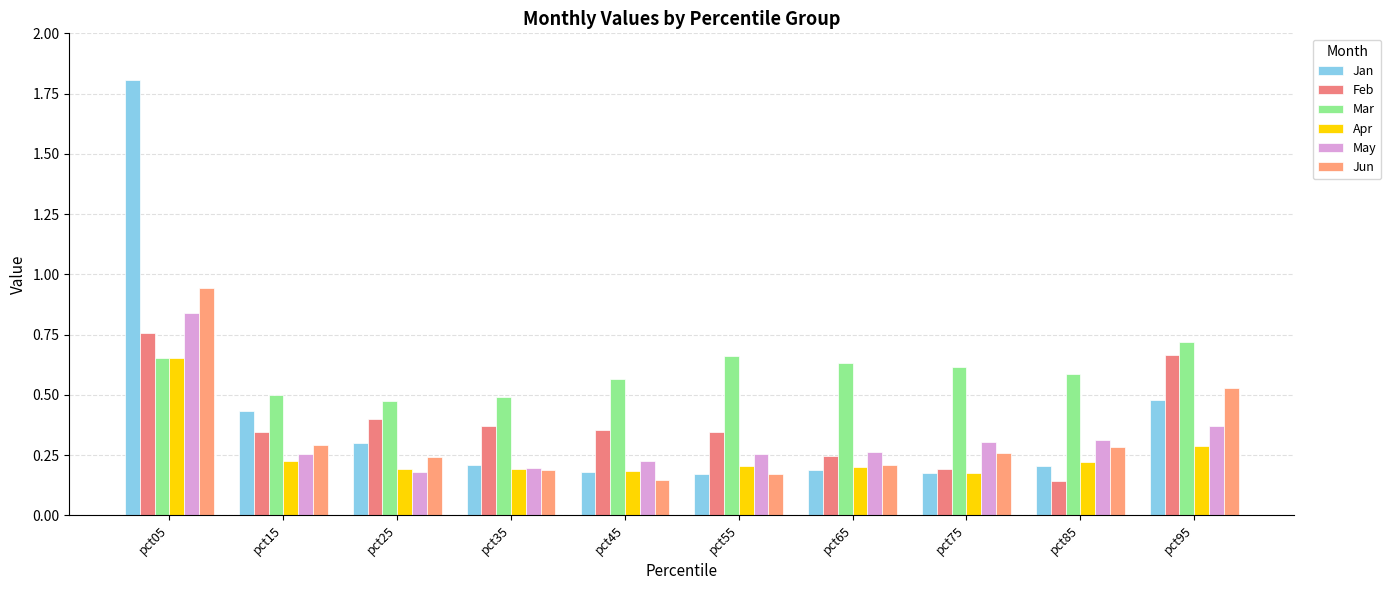

Count the number of categories in the chart.

10